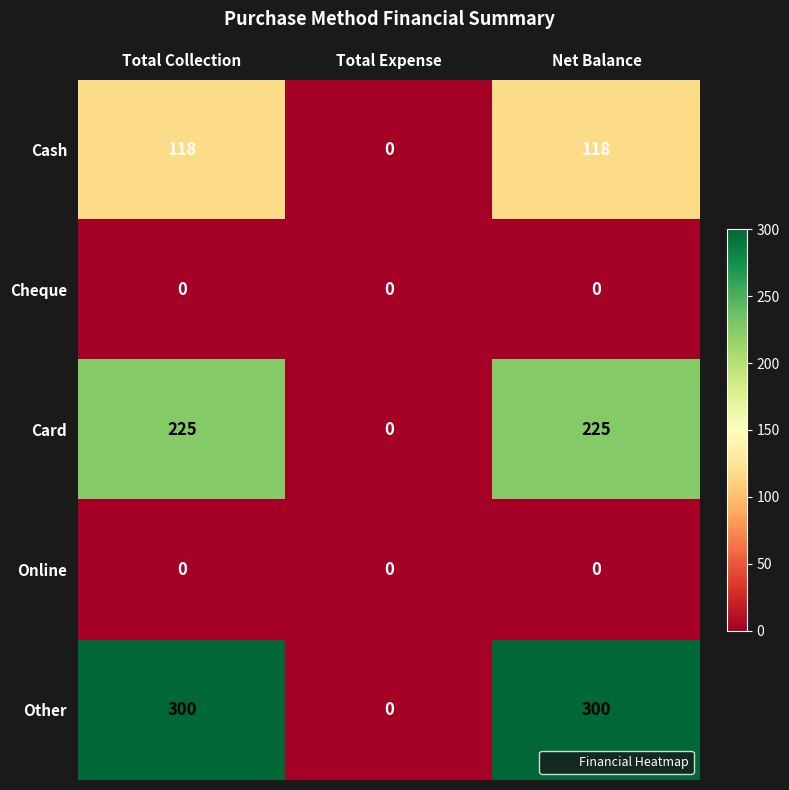

At how many categories does at least one series exceed 36?

2